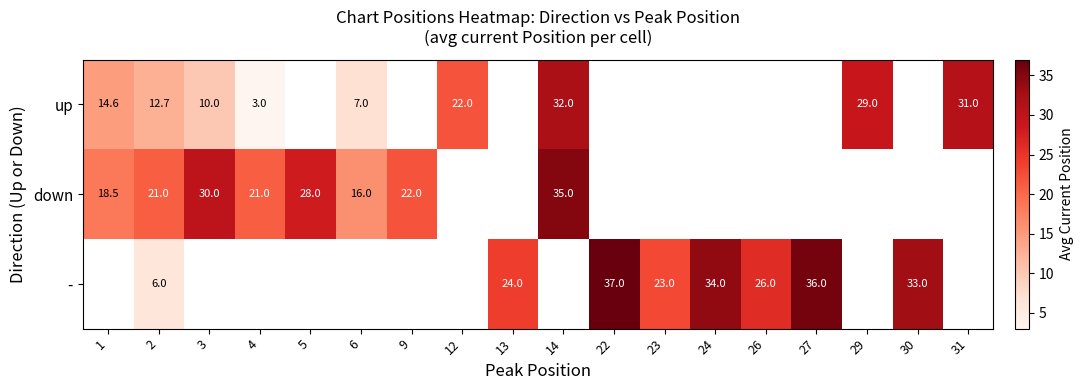

Count the number of categories in the chart.

18